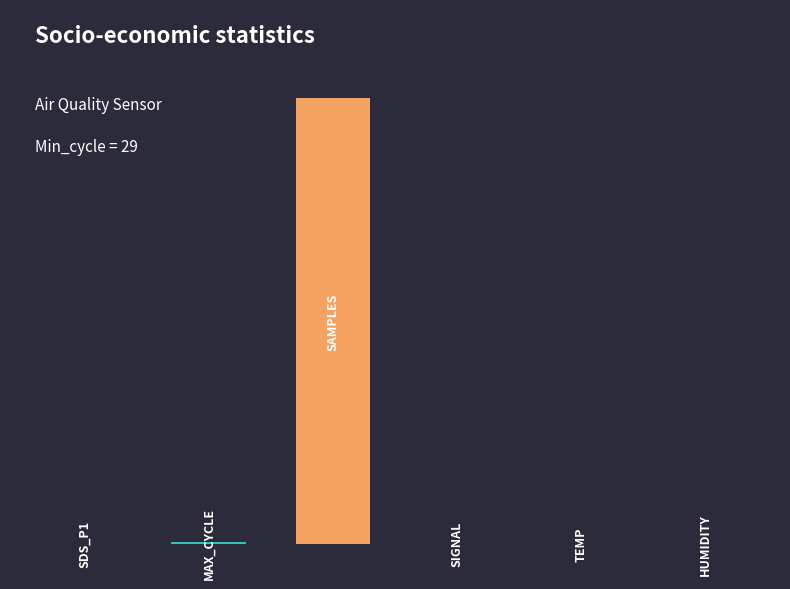

Are the bars horizontal?

No